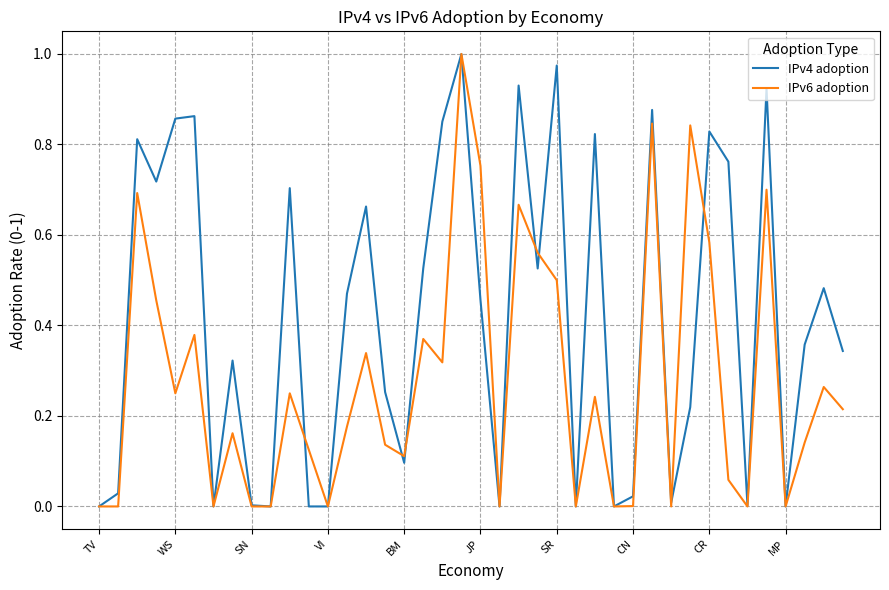

Does the chart have visible grid lines?

Yes